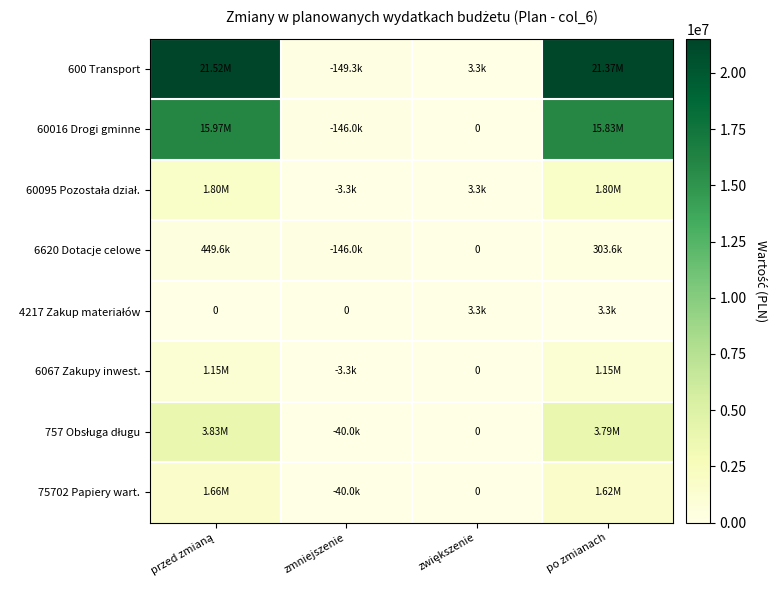

What is the difference between the 6067 Zakupy inwest. values at zwiększenie and po zmianach?

1145355.0